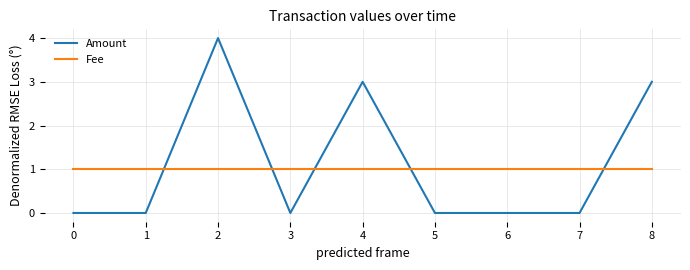

At which label does Amount reach its peak?

2